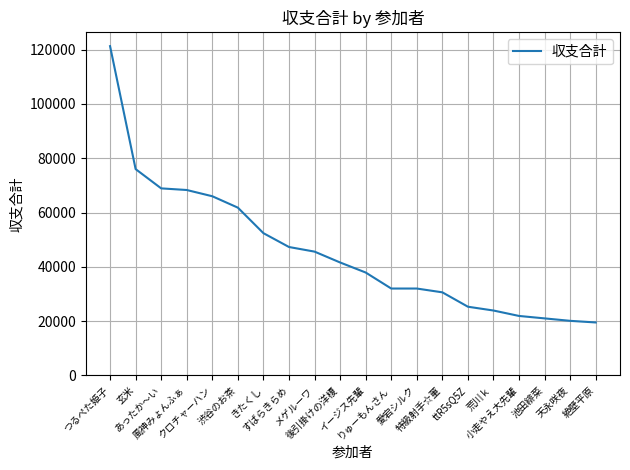

Is it true that the value at 愛宕シルク is 16171?

False